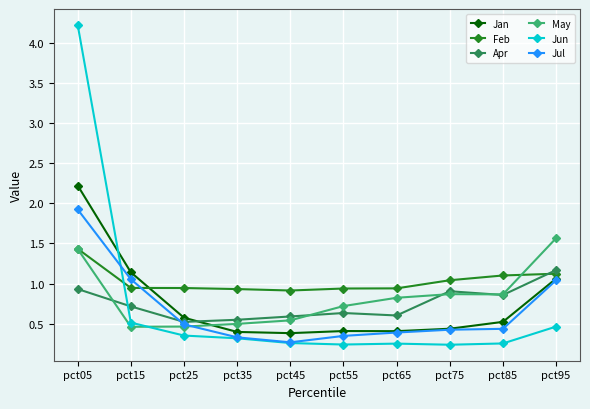

What is the difference between the highest and lowest values at pct65?

0.7